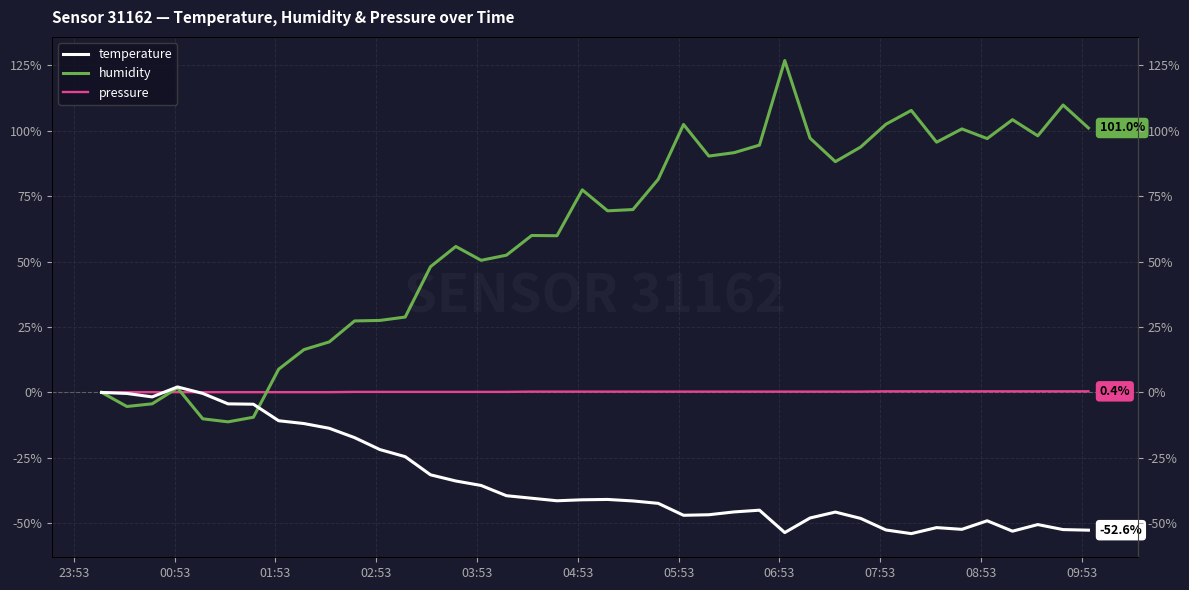

True or false: humidity has more than 0 interior local peaks.

True